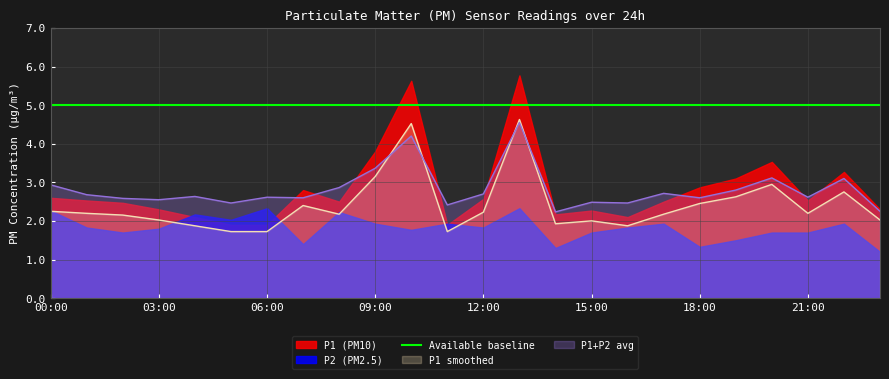

Which label corresponds to the largest value in the chart?

13:00